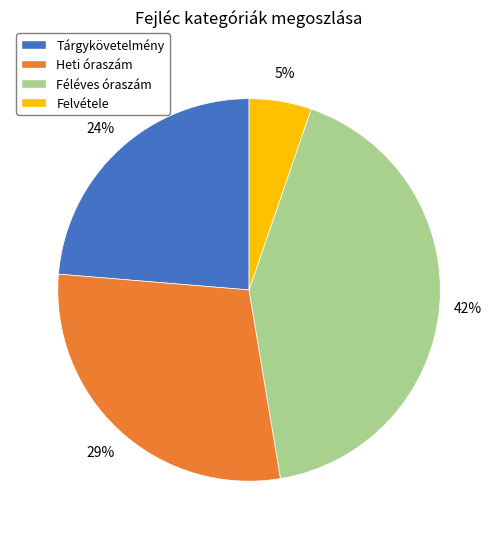

Approximately how many times larger is the value at Heti óraszám compared to Tárgykövetelmény?

1.2